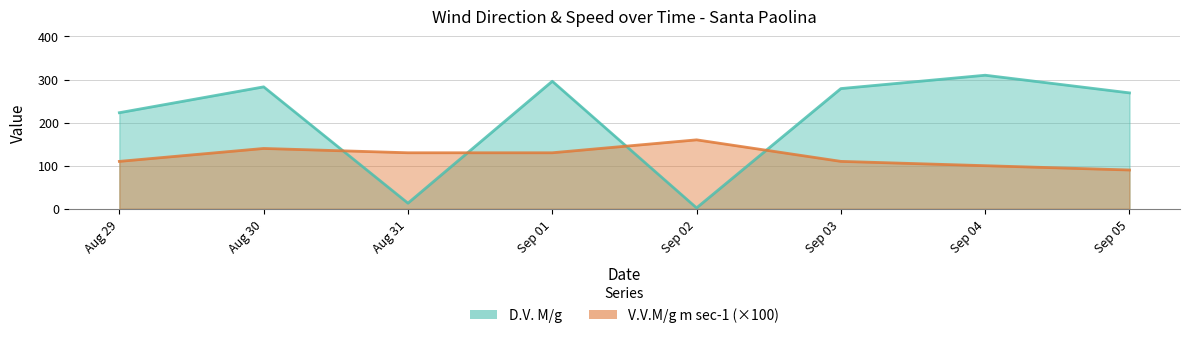

At which label does D.V. M/g reach its minimum?

Sep 02